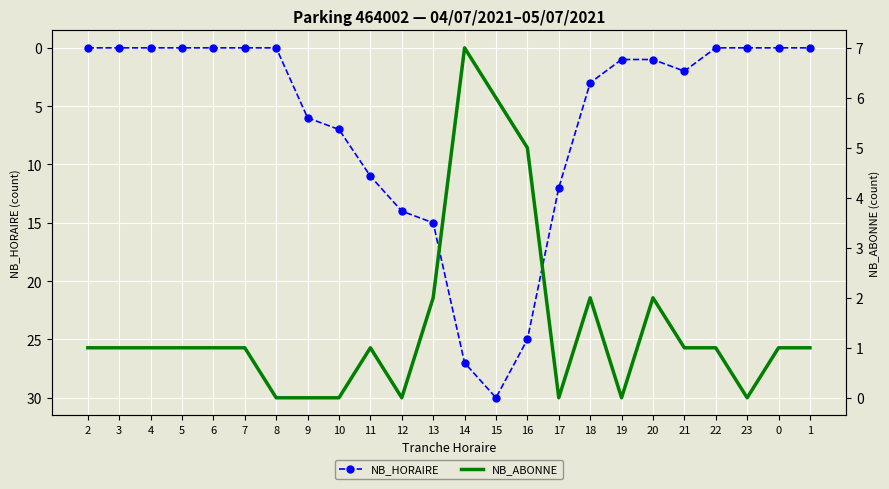

How many values in NB_ABONNE are above zero?

17